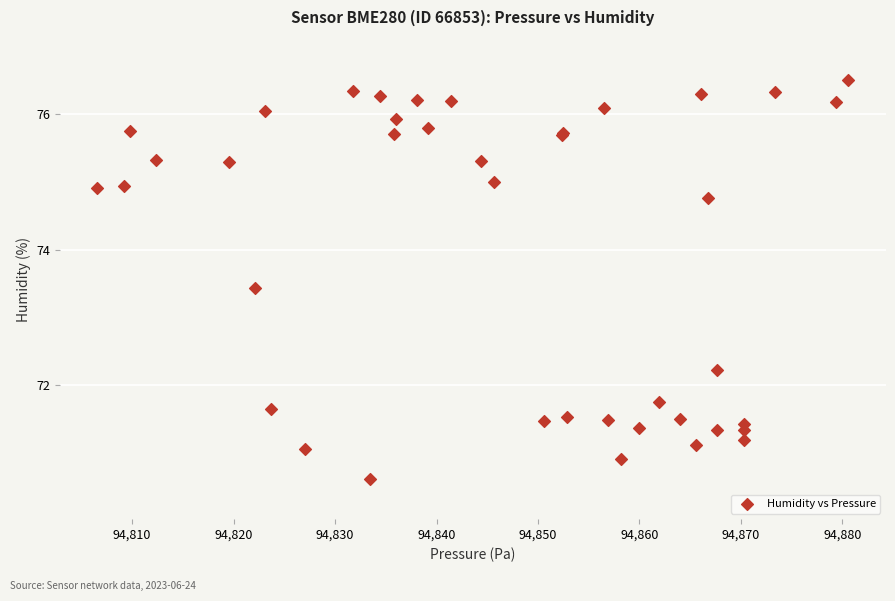

What Y value in the scatter plot is closest to 73?

73.4